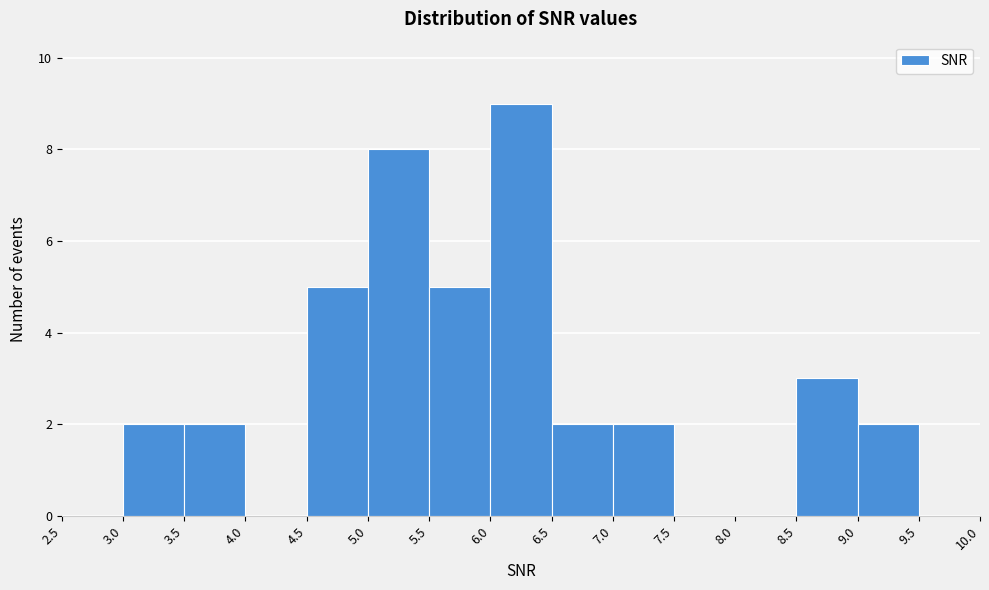

Reading left to right, transcribe this chart: for each bar, give the range it covers on the x-axis and its height. The values are not printed on the chart, so give them approximately, as read against the axis.

2.5 to 3.0: 0
3.0 to 3.5: 2
3.5 to 4.0: 2
4.0 to 4.5: 0
4.5 to 5.0: 5
5.0 to 5.5: 8
5.5 to 6.0: 5
6.0 to 6.5: 9
6.5 to 7.0: 2
7.0 to 7.5: 2
7.5 to 8.0: 0
8.0 to 8.5: 0
8.5 to 9.0: 3
9.0 to 9.5: 2
9.5 to 10.0: 0